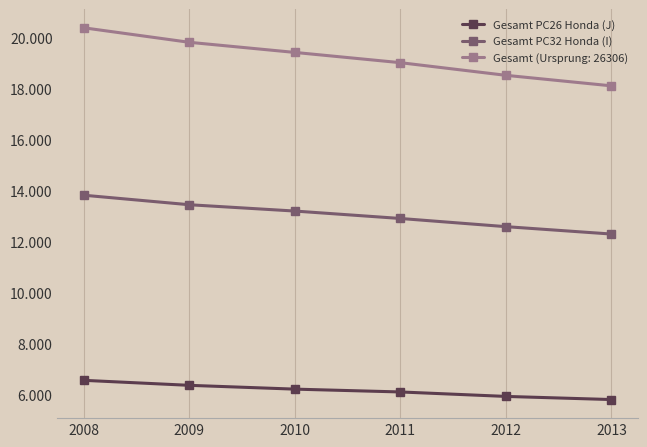

What are all the series names shown in the legend?

Gesamt PC26 Honda (J), Gesamt PC32 Honda (I), Gesamt (Ursprung: 26306)